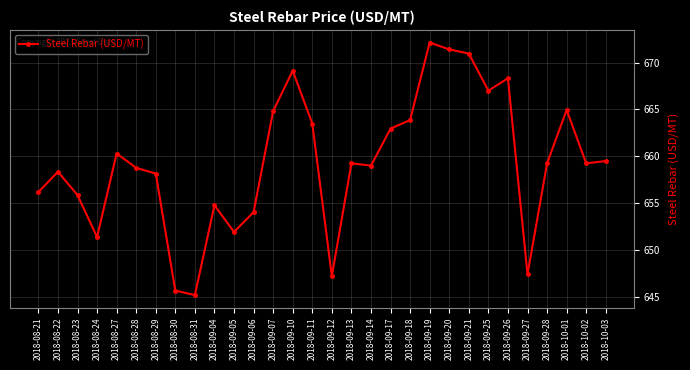

True or false: the data shows 668.3 at 2018-09-26.

True